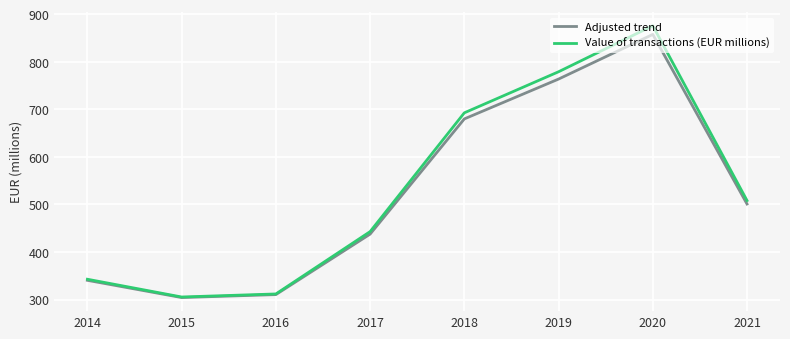

What is the spread (max minus min) of values at 2014?

2.3